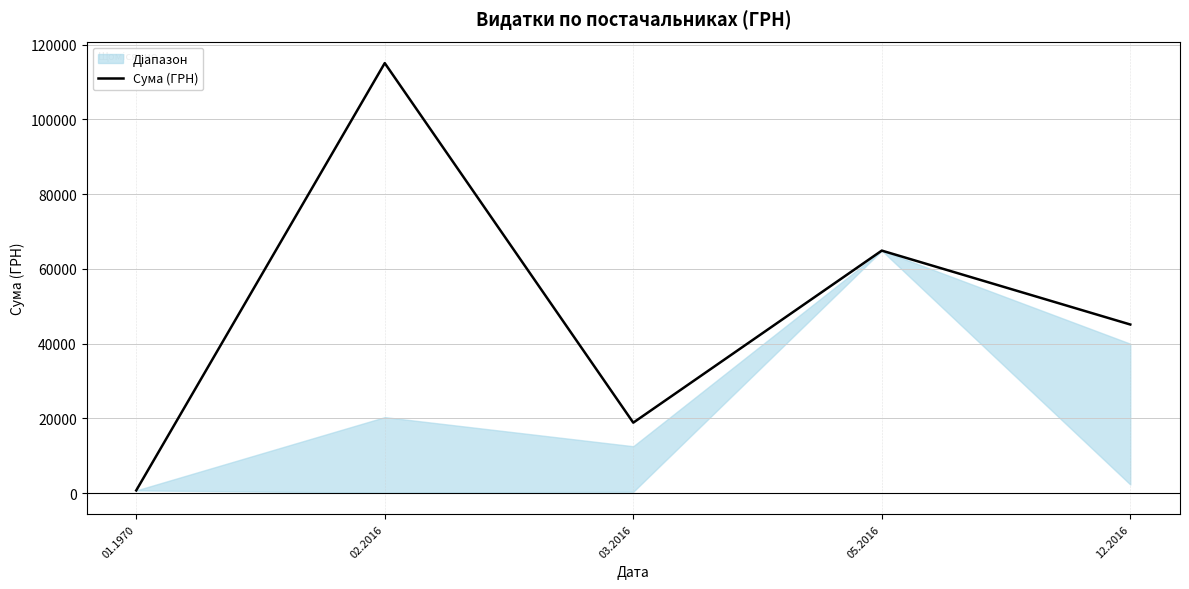

Reading left to right, extract all data points from this chart.

01.1970=750.0	02.2016=115077.3	03.2016=18876.9	05.2016=64910.4	12.2016=45137.0